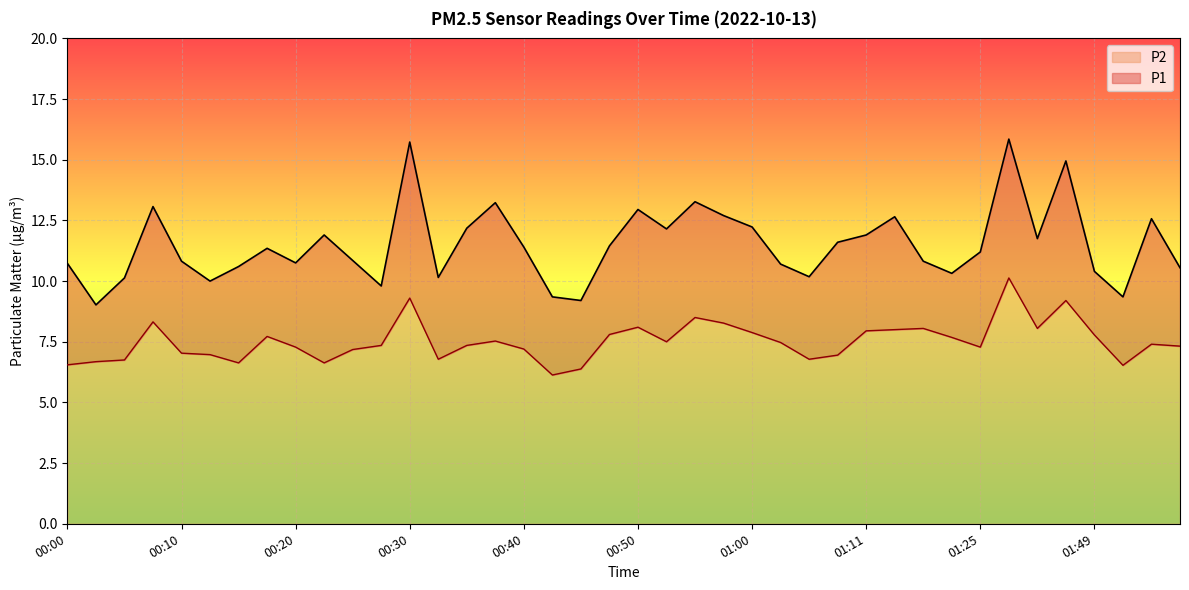

Reading right to left, extract all data points from this chart.

P1: 10.6	12.6	9.3	10.4	14.9	11.8	15.8	11.2	10.3	10.8	12.7	11.9	11.6	10.2	10.7	12.2	12.7	13.3	12.2	12.9	11.4	9.2	9.3	11.4	13.2	12.2	10.2	15.7	9.8	10.8	11.9	10.8	11.3	10.6	10.0	10.8	13.1	10.1	9.0	10.7
P2: 7.3	7.4	6.5	7.8	9.2	8.1	10.1	7.3	7.7	8.1	8.0	8.0	7.0	6.8	7.5	7.9	8.3	8.5	7.5	8.1	7.8	6.4	6.1	7.2	7.5	7.3	6.8	9.3	7.3	7.2	6.6	7.3	7.7	6.6	7.0	7.0	8.3	6.8	6.7	6.5